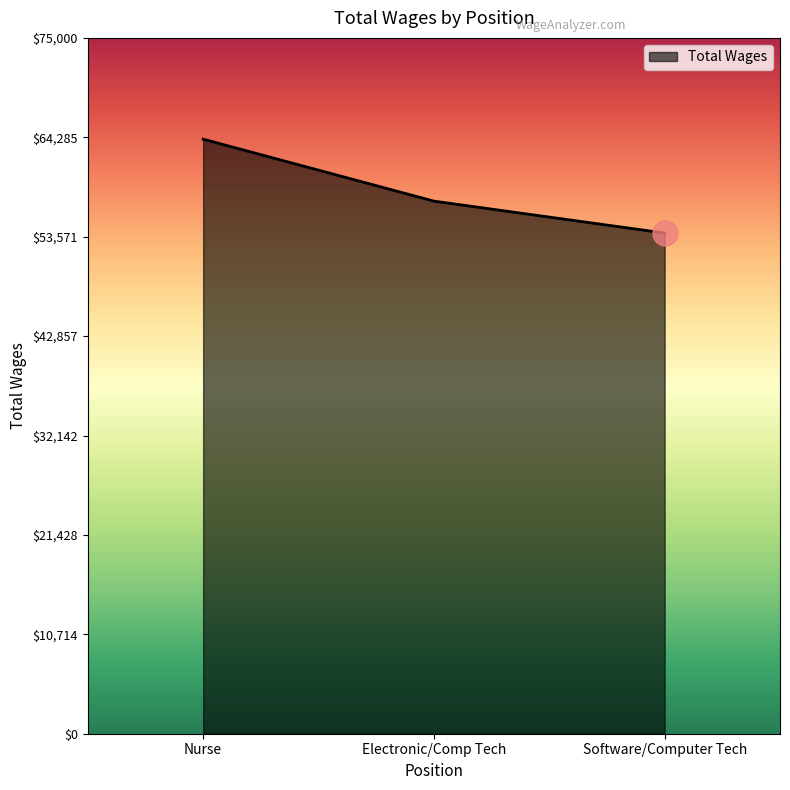

Count the values in the range 53966 to 64084.

3